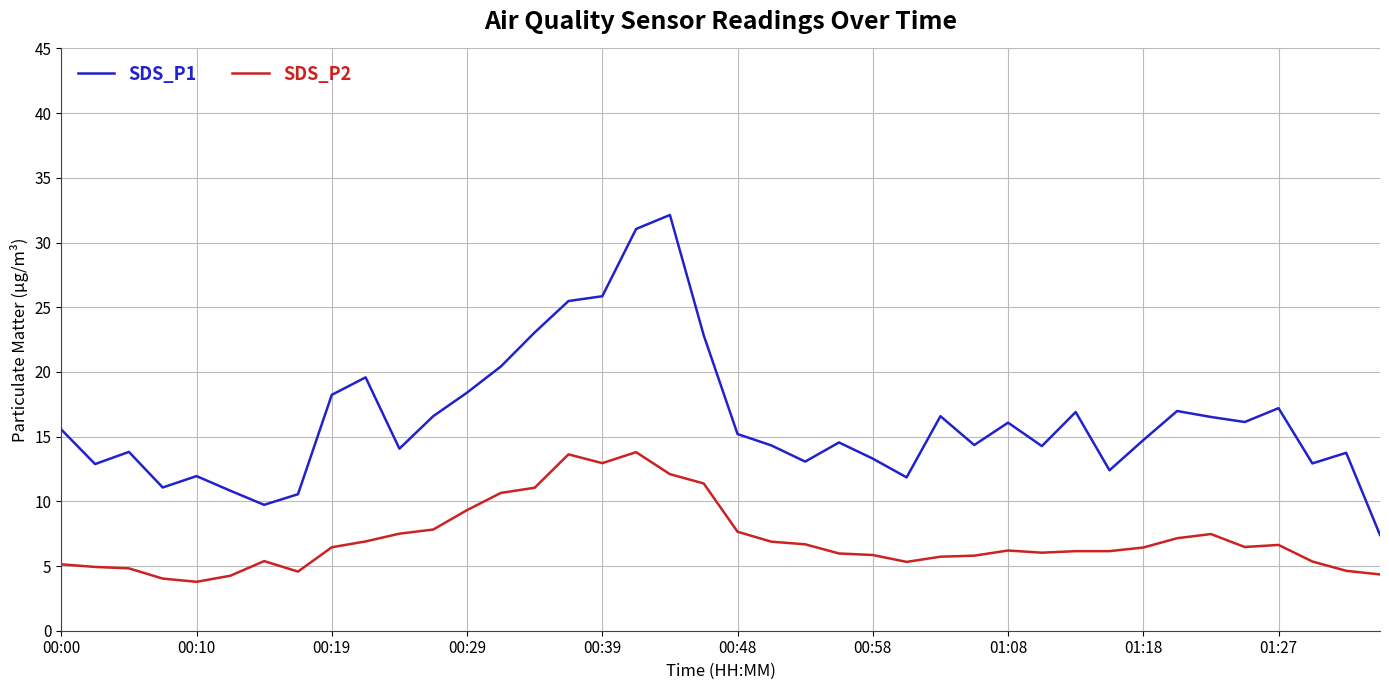

Which series has the largest total across all categories?

SDS_P1